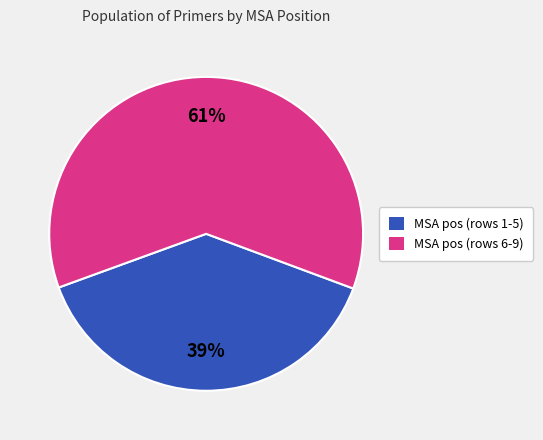

To the nearest percent, what is the average slice percentage?

50%